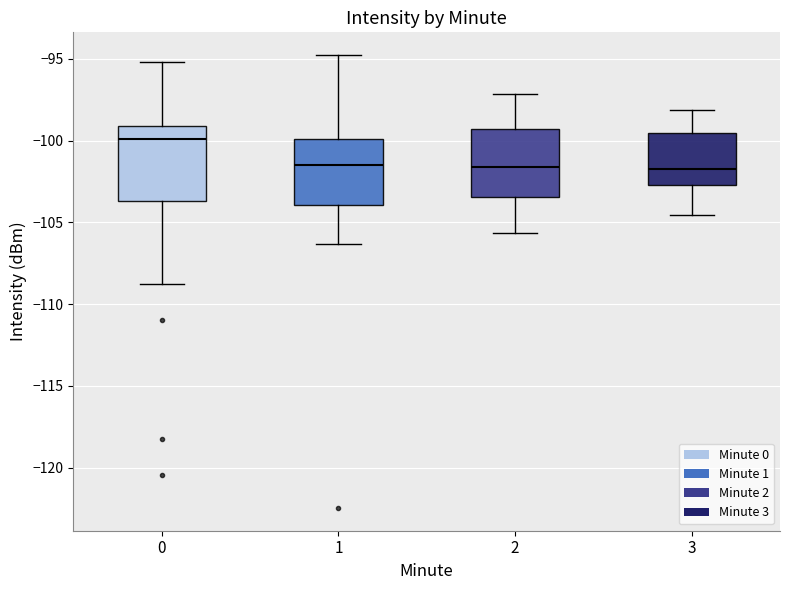

Reading left to right, read every box against the y-axis: the position of its median line, the range the box covers, and the ends of its whiskers. The values are not printed on the chart, so give them approximately, as read against the axis.

0: median -100.0, box -103.5 to -99.0, whiskers -108.5 to -95.0
1: median -101.5, box -104.0 to -100.0, whiskers -106.5 to -95.0
2: median -101.5, box -103.5 to -99.5, whiskers -105.5 to -97.0
3: median -101.5, box -102.5 to -99.5, whiskers -104.5 to -98.0